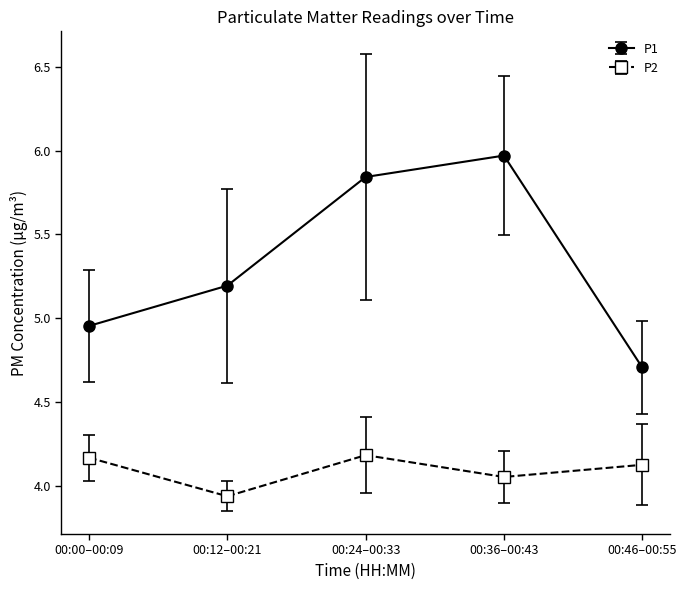

How many data points in P1 are above 5?

3